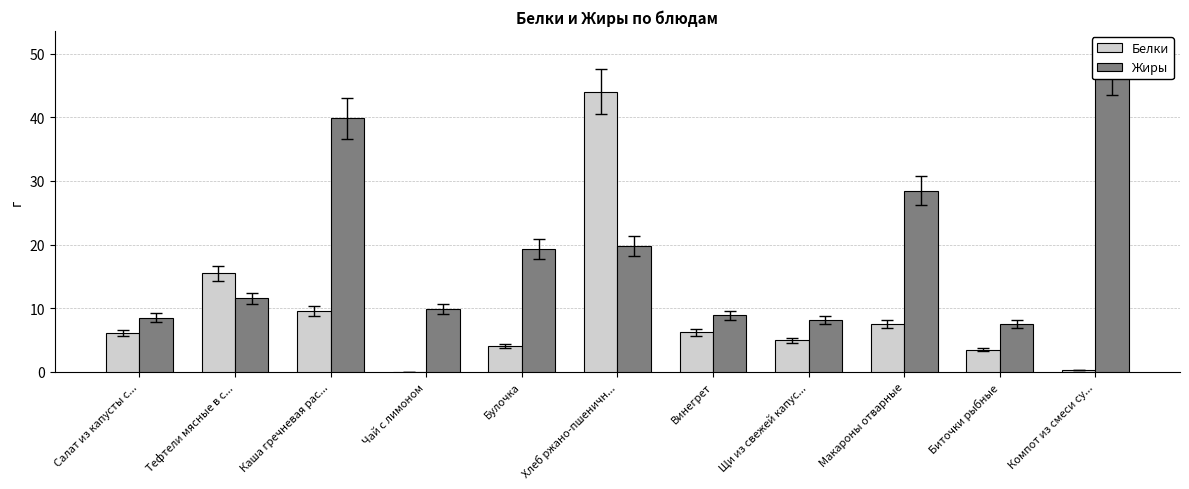

Reading left to right, extract all data points from this chart.

Белки: 6.1	15.5	9.6	0.0	4.0	44.0	6.2	5.0	7.5	3.5	0.3
Жиры: 8.5	11.5	39.8	9.9	19.3	19.8	8.9	8.1	28.5	7.5	47.3